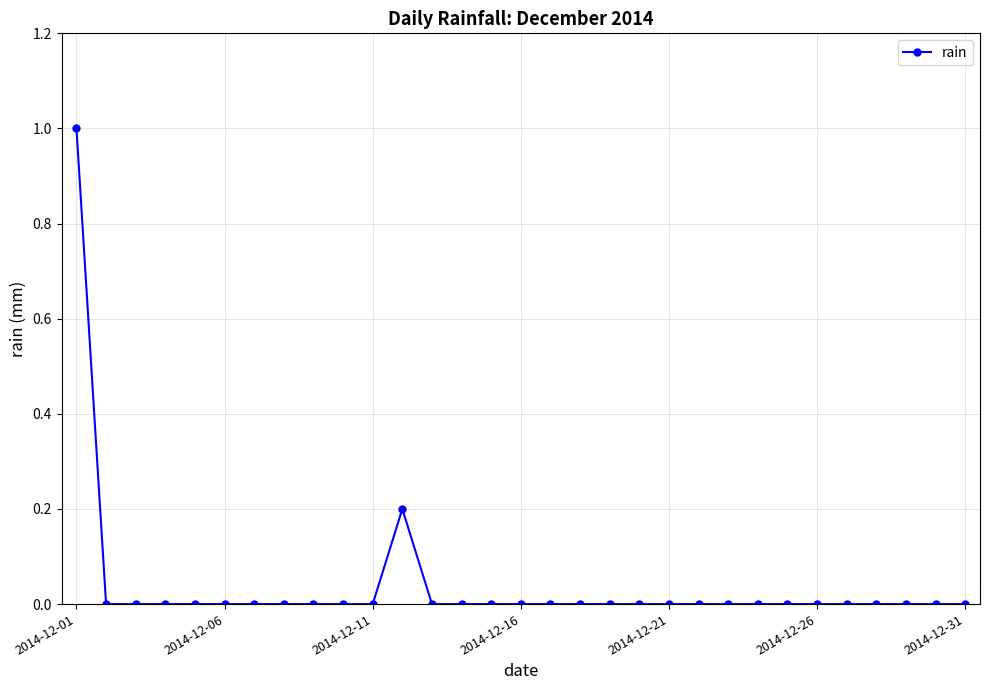

What is the sum of all values?

1.2